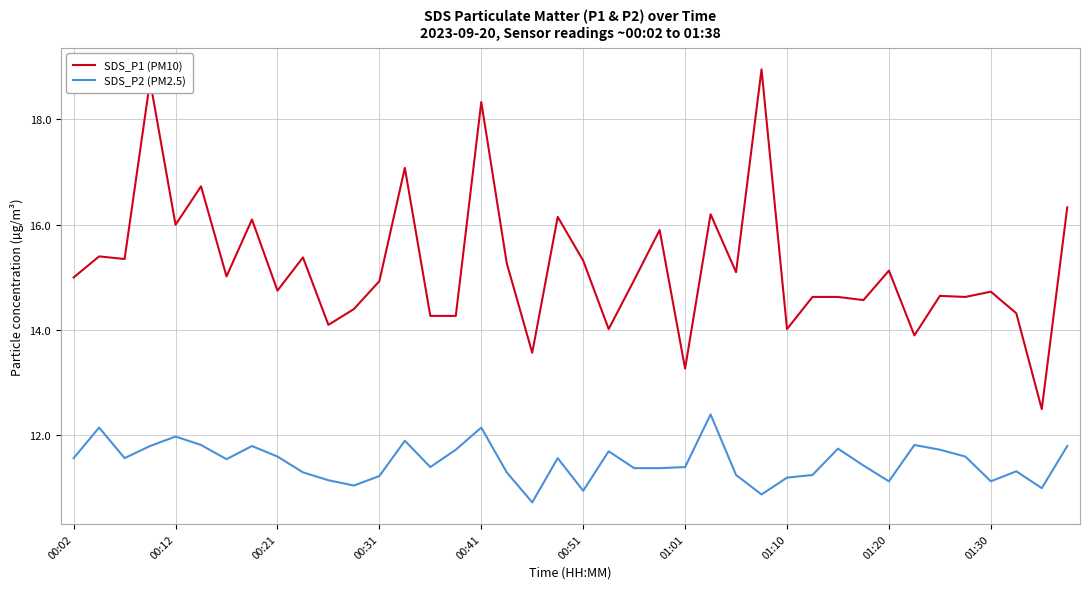

List the series in order of their overall mean, lowest first.

SDS_P2 (PM2.5), SDS_P1 (PM10)